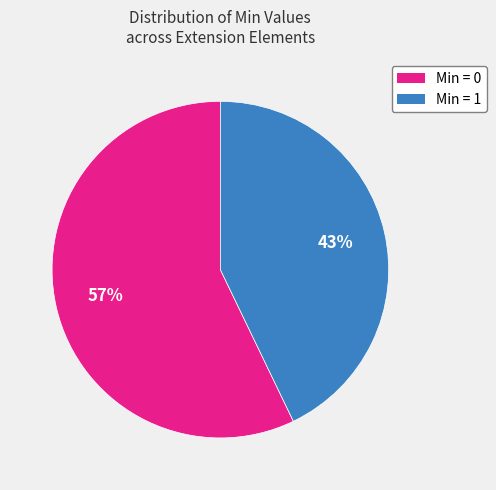

To the nearest percent, what is the average slice percentage?

50%